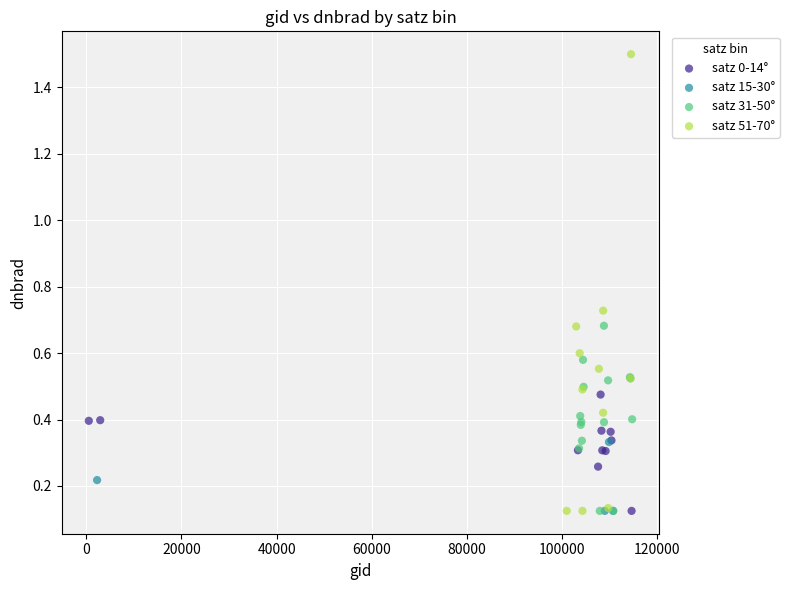

Which series reaches the maximum Y coordinate?

satz 51-70°